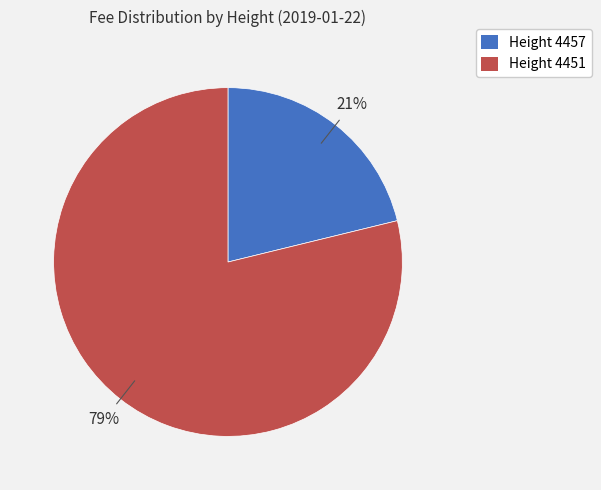

How many segments does this pie chart have?

2